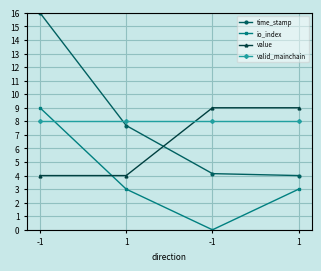

What is the sum of all io_index values?

15.0